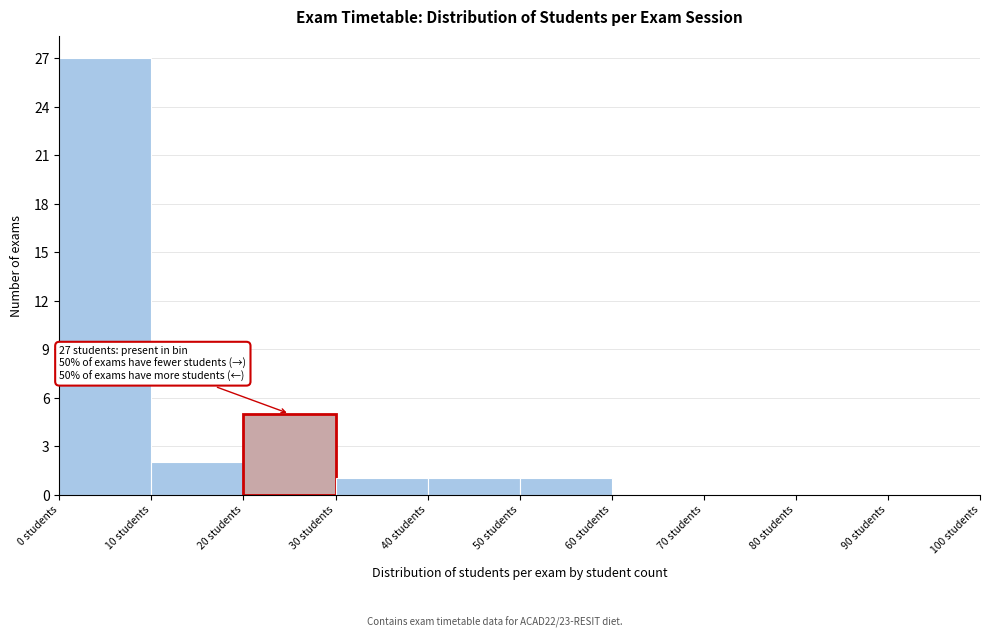

Over which range of the x-axis is the bar tallest?

0 to 10